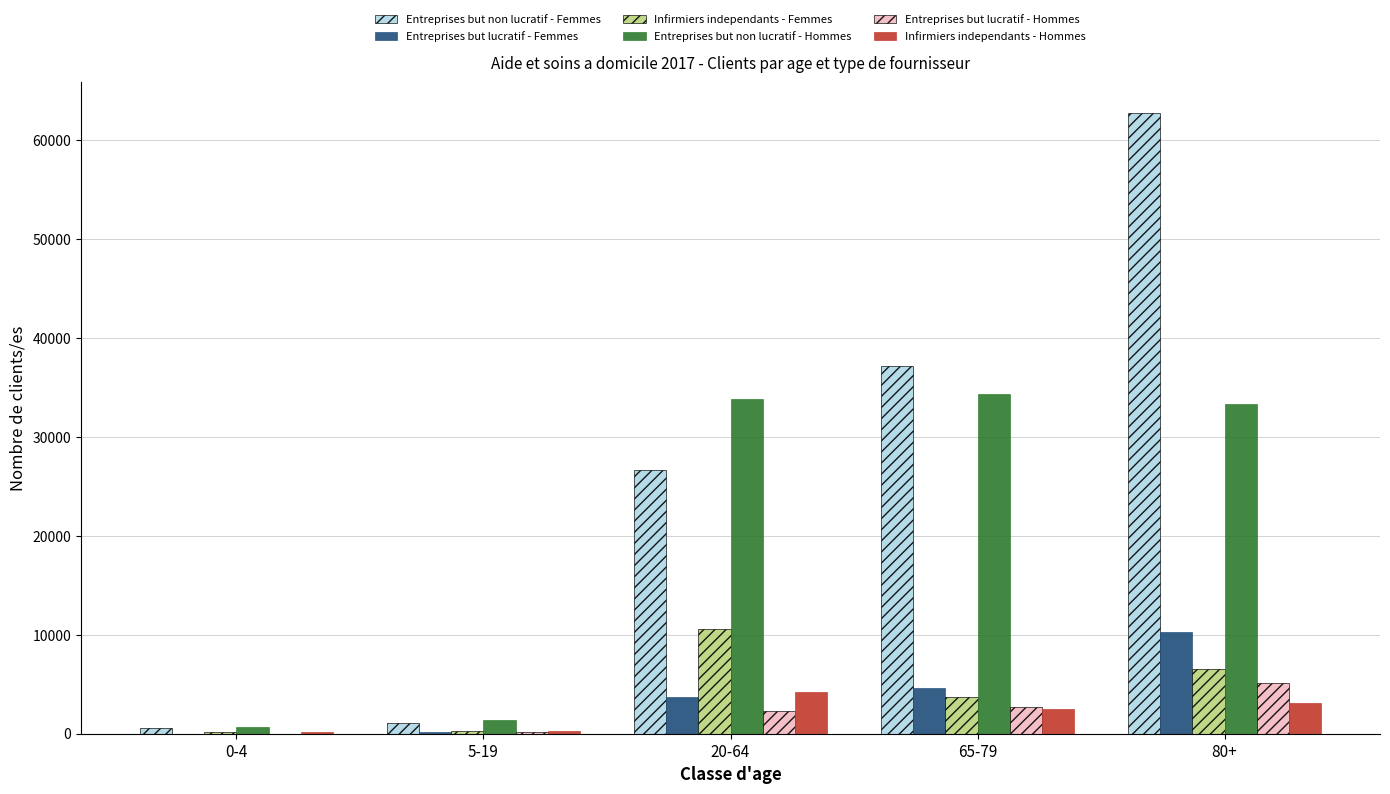

Count the number of categories in the chart.

5